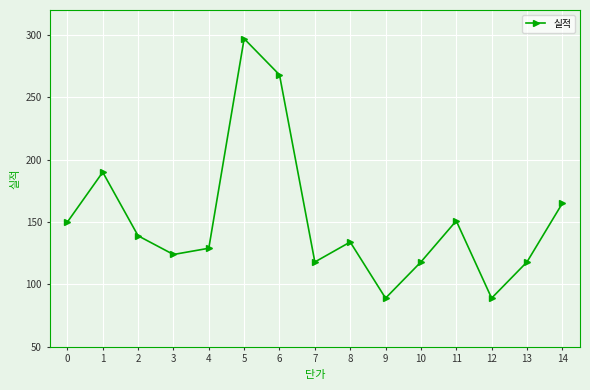

The chart shows a value of 151 at 11. True or false?

True